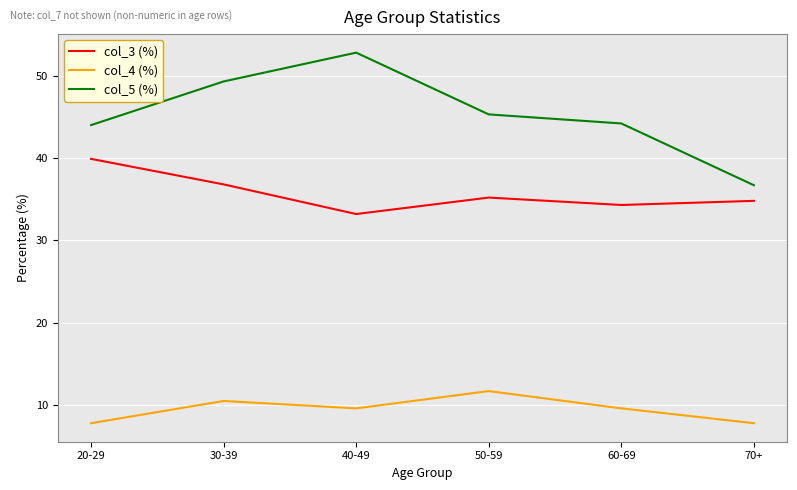

True or false: col_5 (%) has a value of 19.5 at 50-59.

False